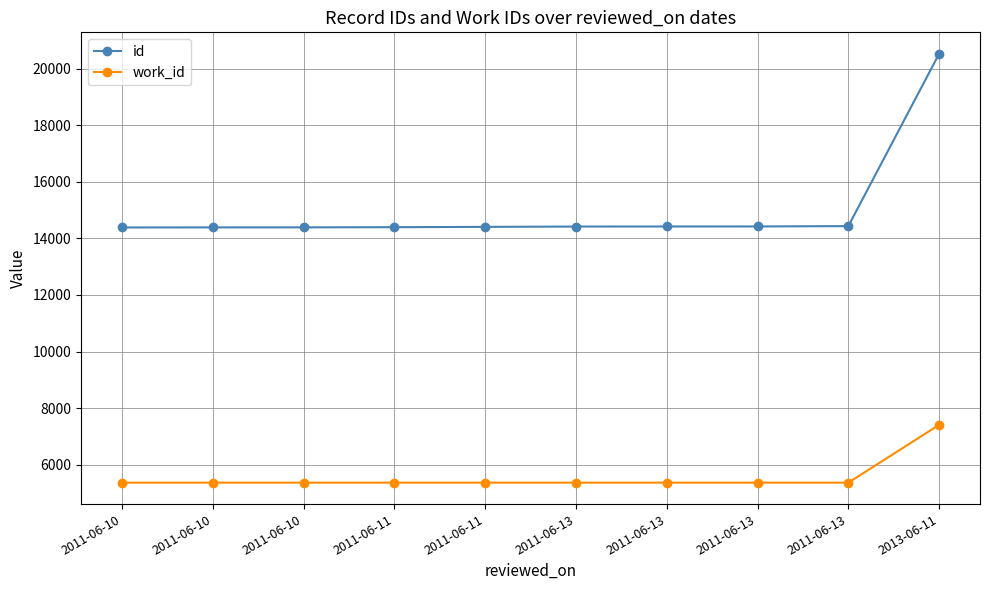

True or false: id and work_id intersect in this chart.

False